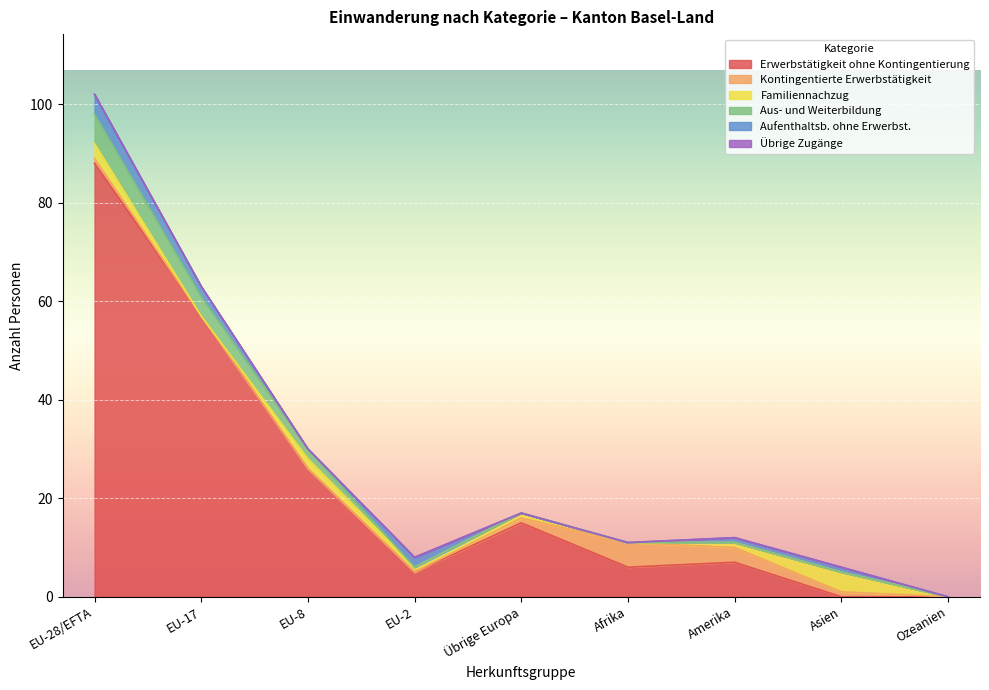

True or false: Aus- und Weiterbildung has a value of 0 at EU-2.

True